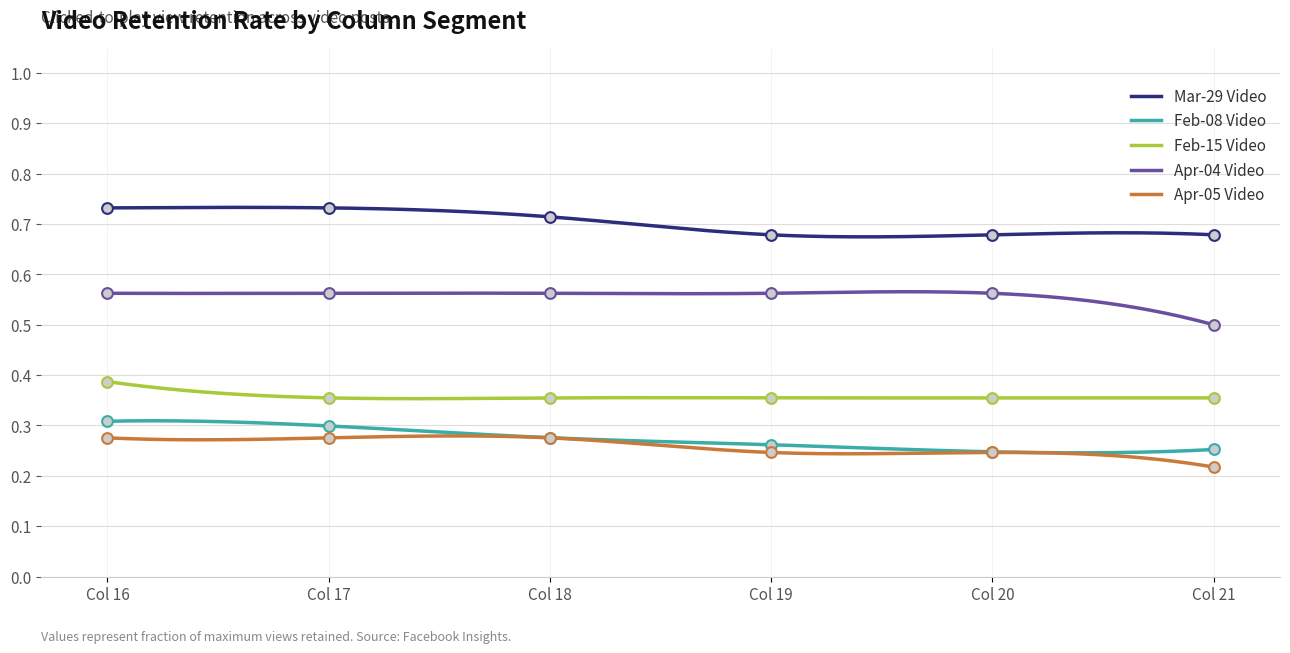

True or false: Apr-04 Video and Feb-15 Video cross at least once.

False